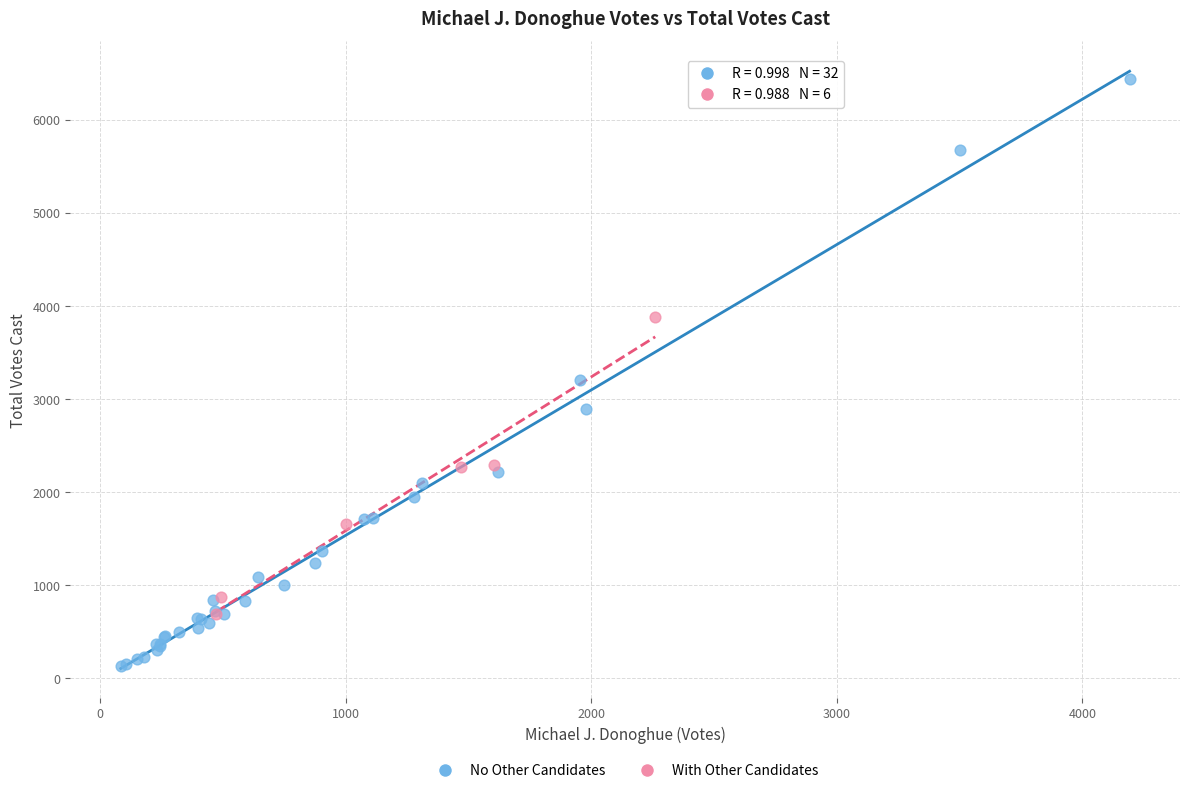

Which series reaches the minimum Y coordinate?

No Other Candidates